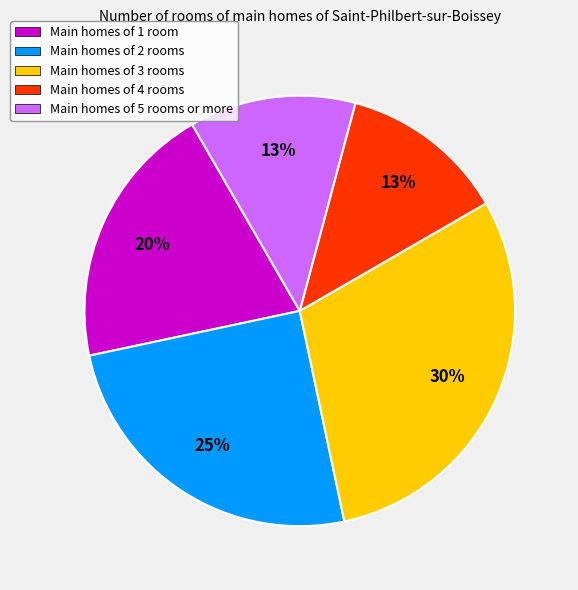

Is there a majority slice in this chart?

No